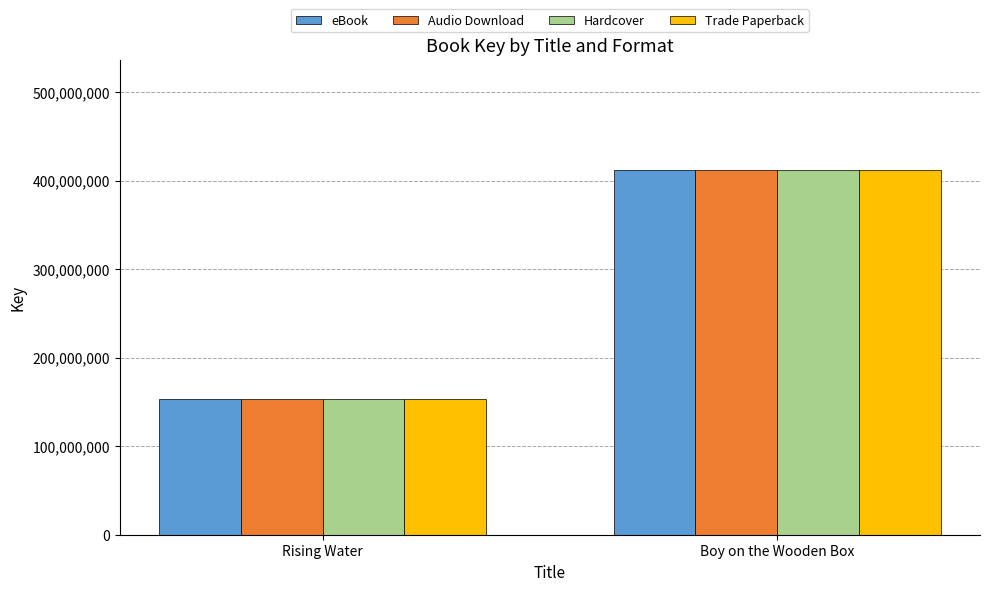

Reading left to right, list all the values displayed in this chart.

eBook: Rising Water=153690904	Boy on the Wooden Box=412394819
Audio Download: Rising Water=153690904	Boy on the Wooden Box=412394819
Hardcover: Rising Water=153690904	Boy on the Wooden Box=412394819
Trade Paperback: Rising Water=153690904	Boy on the Wooden Box=412394819